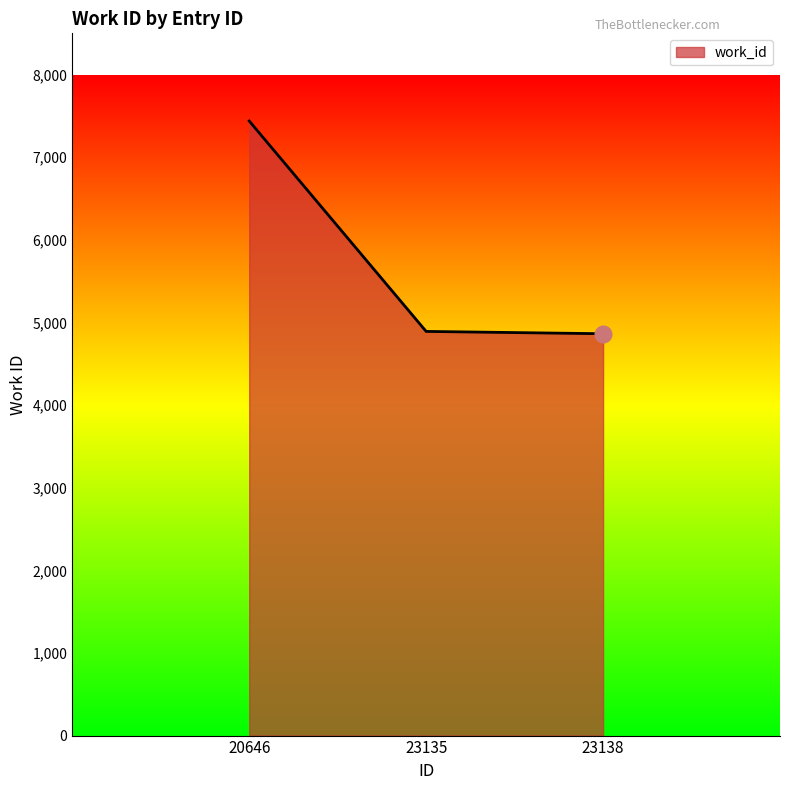

Between 23135 and 20646, which is larger?

20646